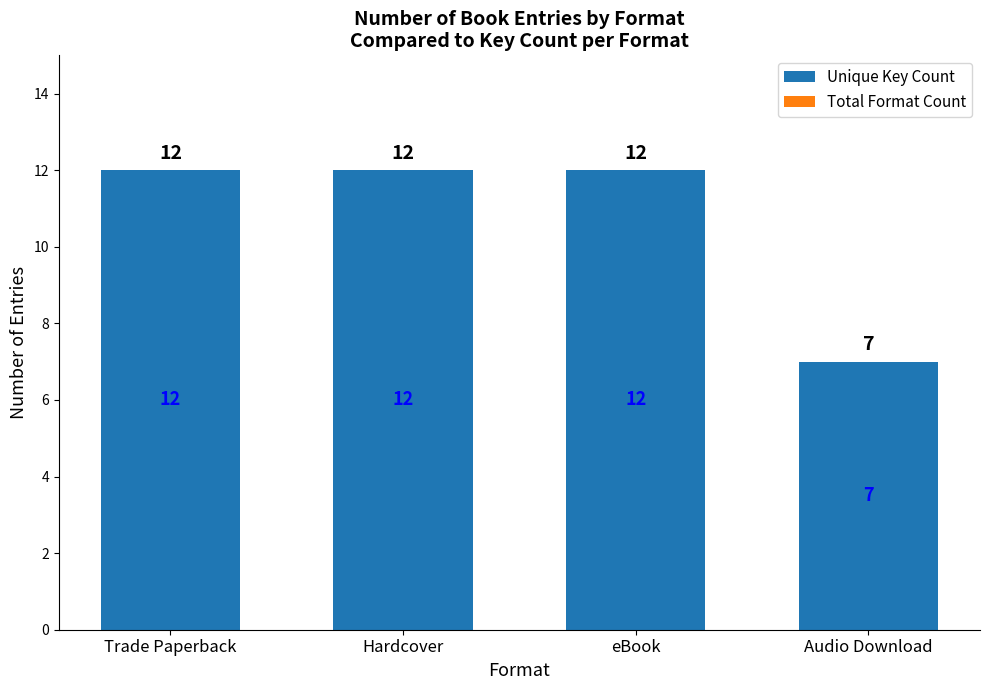

The chart shows a value of 7 at eBook. True or false?

False